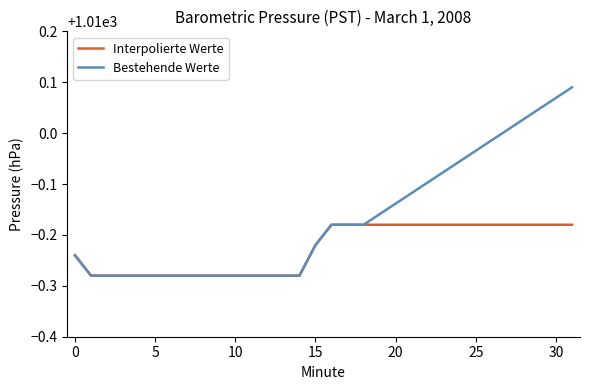

Count the number of data series in this chart.

2